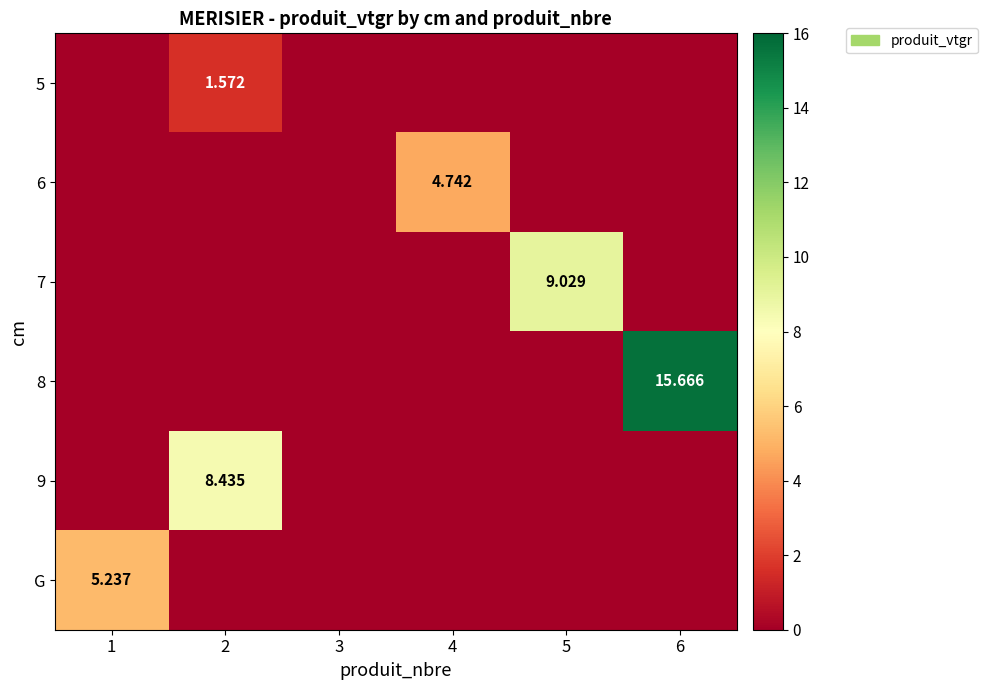

Which category has the lowest value across all series?

1